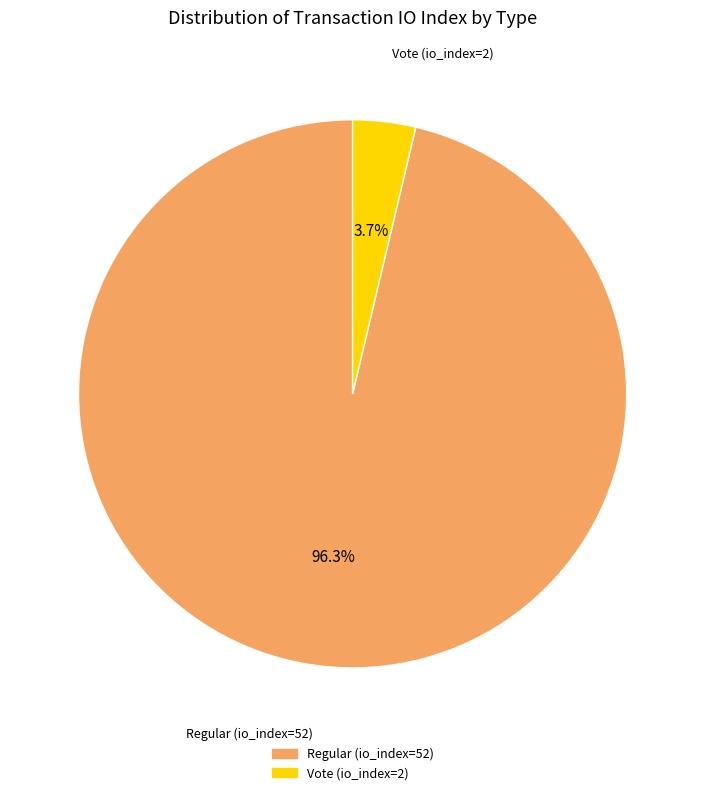

To the nearest percent, what is the combined percentage of Vote (io_index=2) and Regular (io_index=52)?

100%